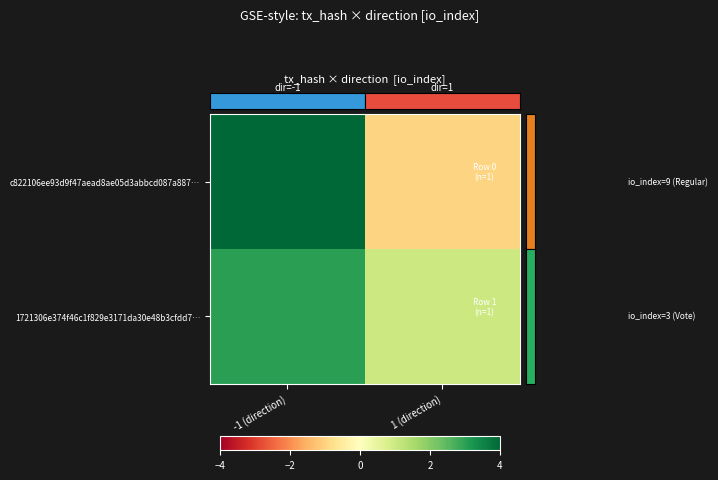

Which category has the highest value across all series?

-1 (direction)